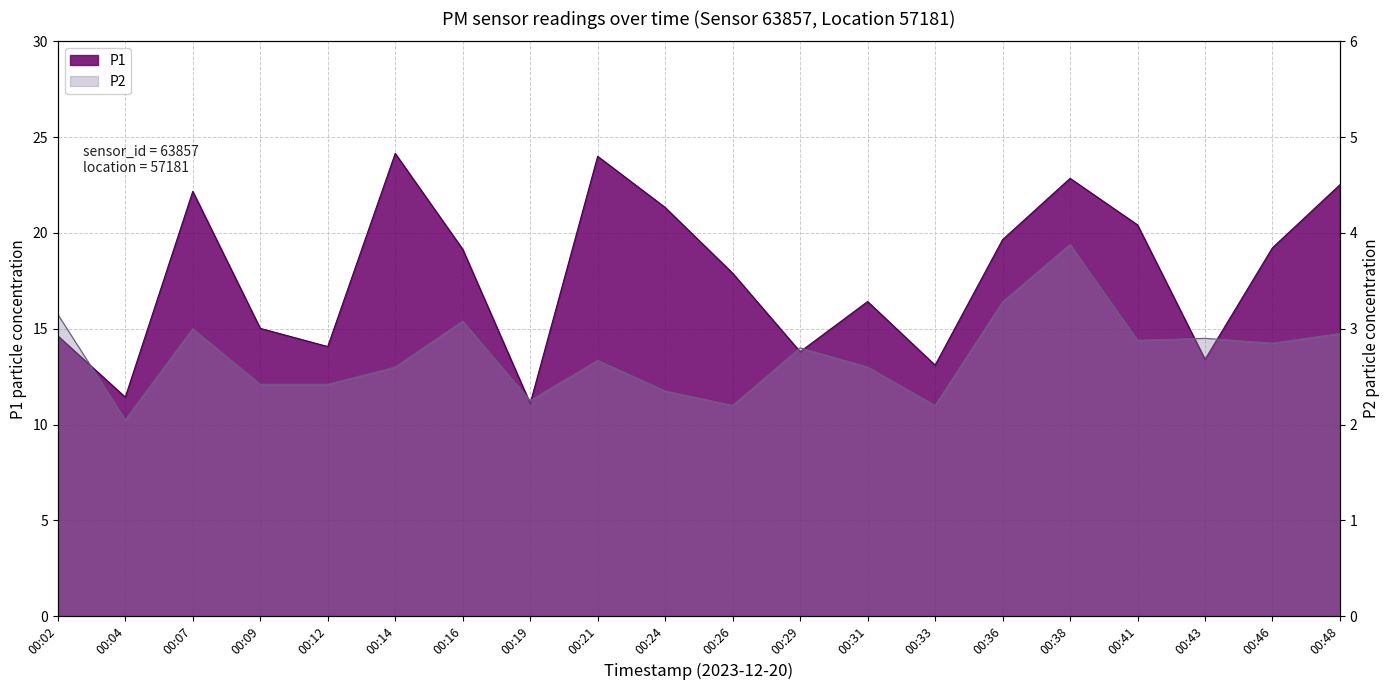

List the labels in order of P1 value, smallest first.

00:19, 00:04, 00:33, 00:43, 00:29, 00:12, 00:02, 00:09, 00:31, 00:26, 00:16, 00:46, 00:36, 00:41, 00:24, 00:07, 00:48, 00:38, 00:21, 00:14